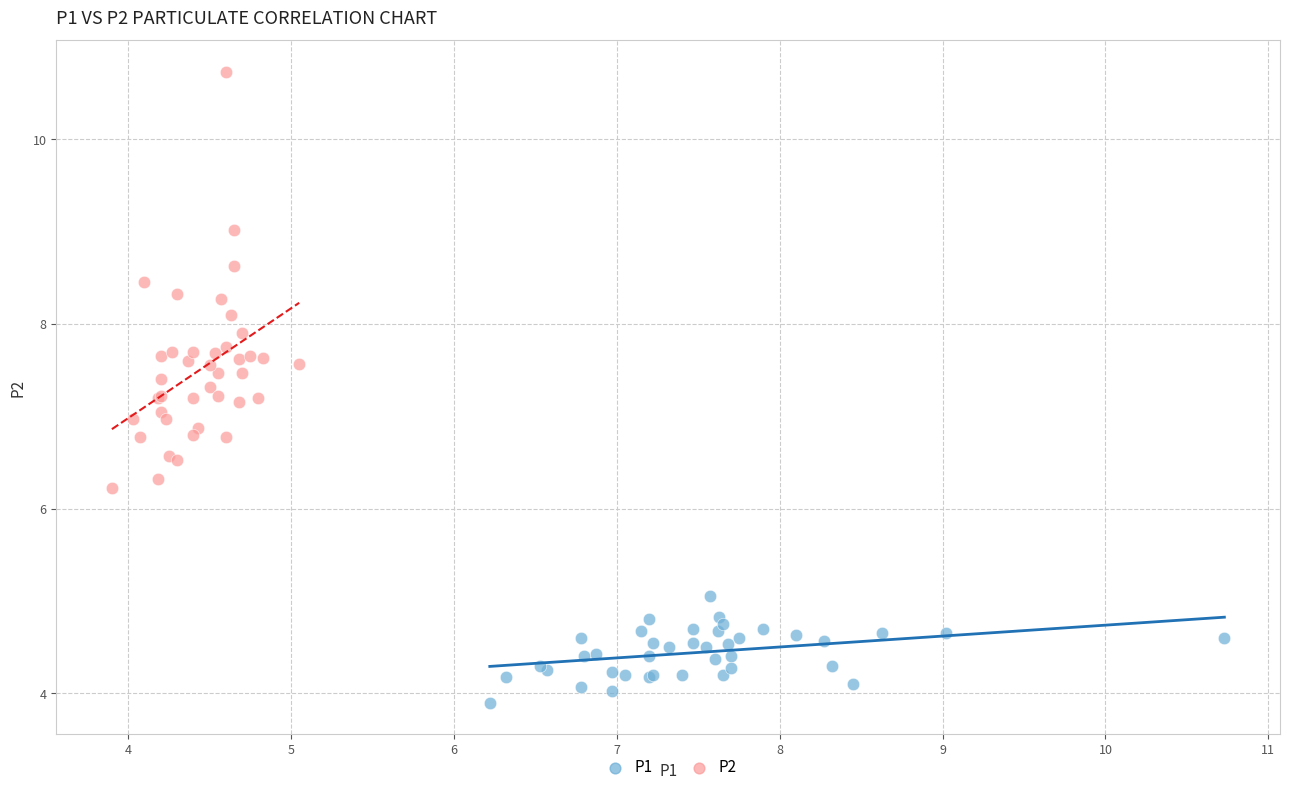

Which series has the widest spread of Y values?

P2